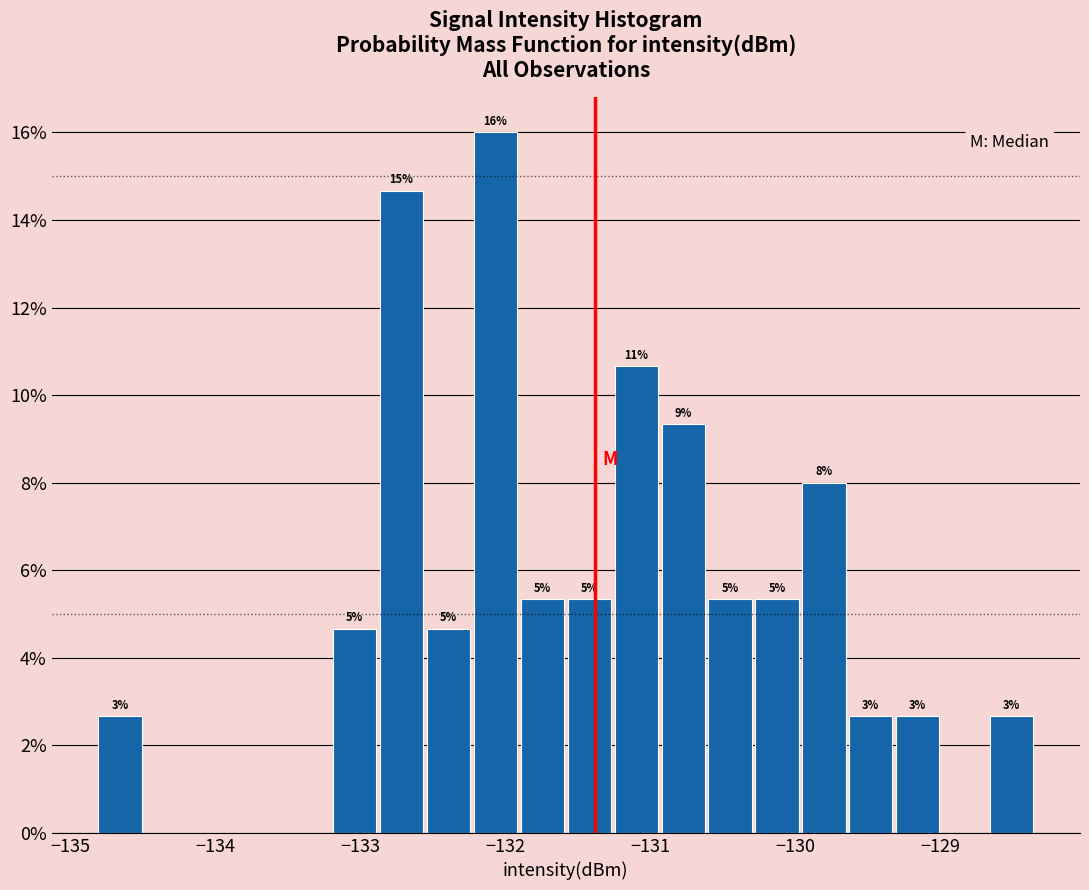

Around what value on the x-axis is the tallest bar? Give the approximate position of its centre, as read against the axis.

-132.1